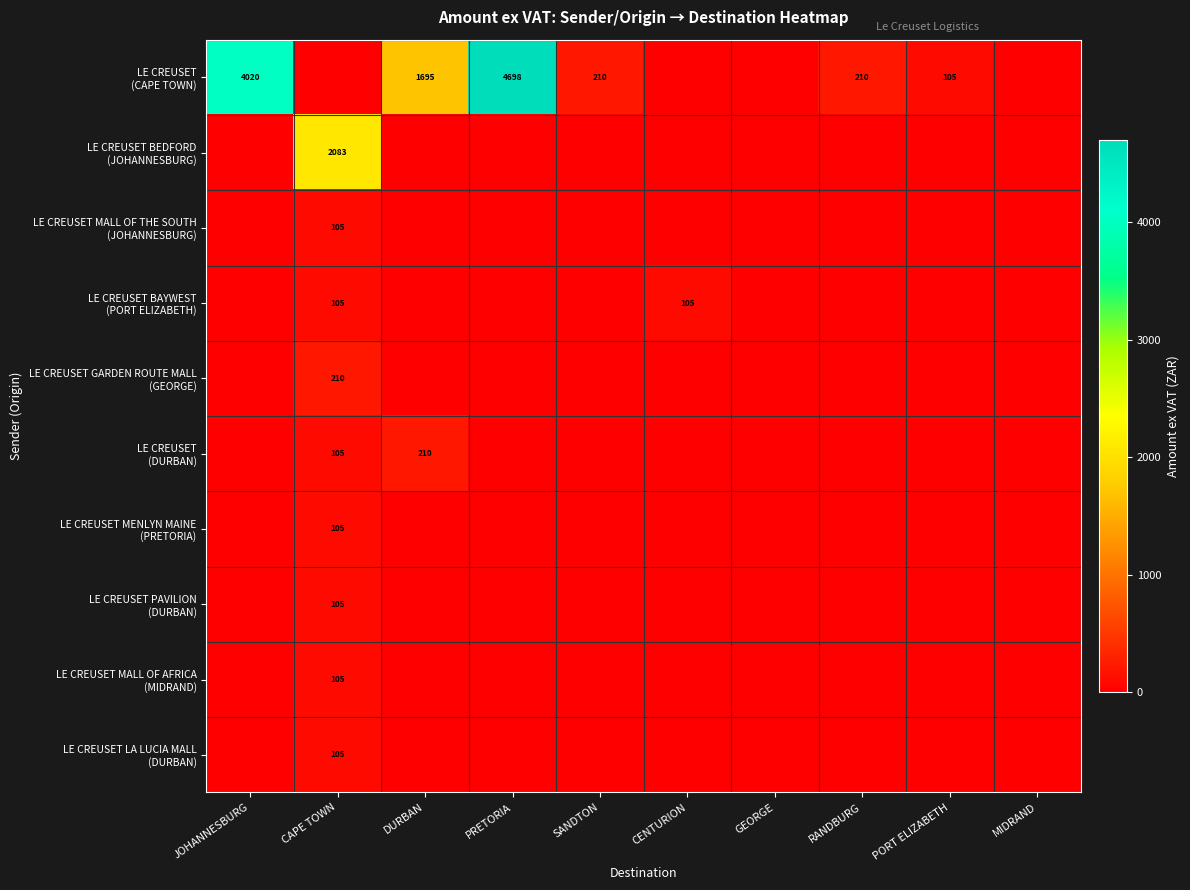

Count the number of data series in this chart.

10